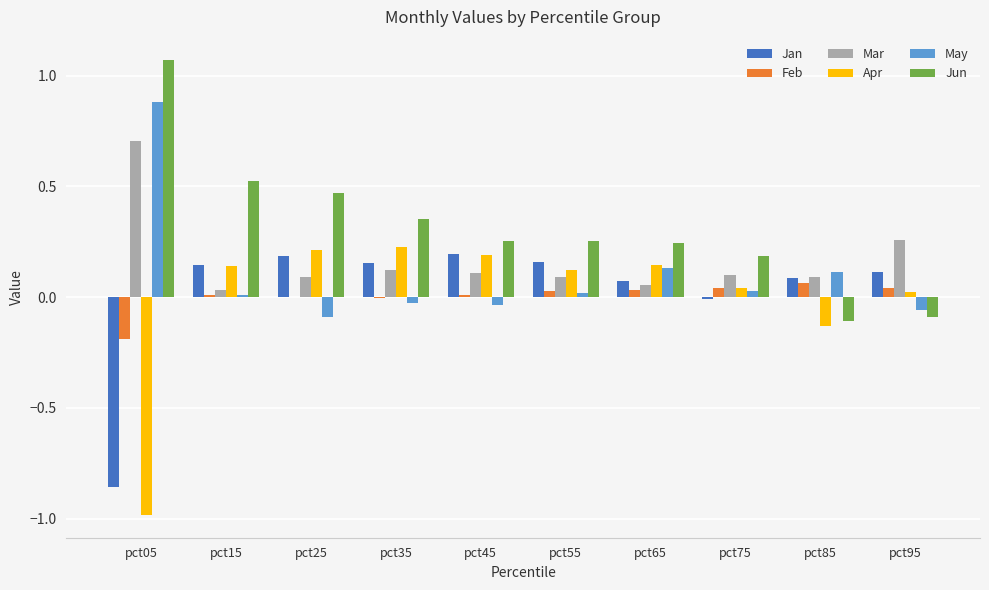

What is the sum of all Mar values?

1.7